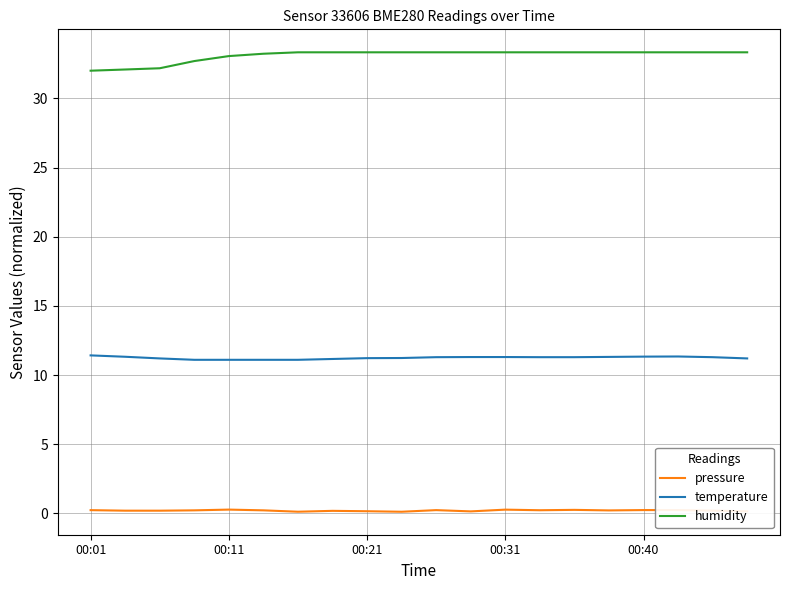

Rank the series by their maximum value, from highest to lowest.

humidity, temperature, pressure